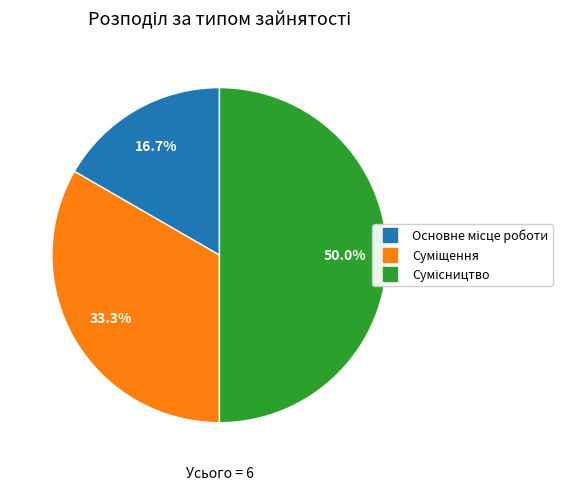

What is the ratio of the value at Основне місце роботи to the value at Суміщення?

0.5